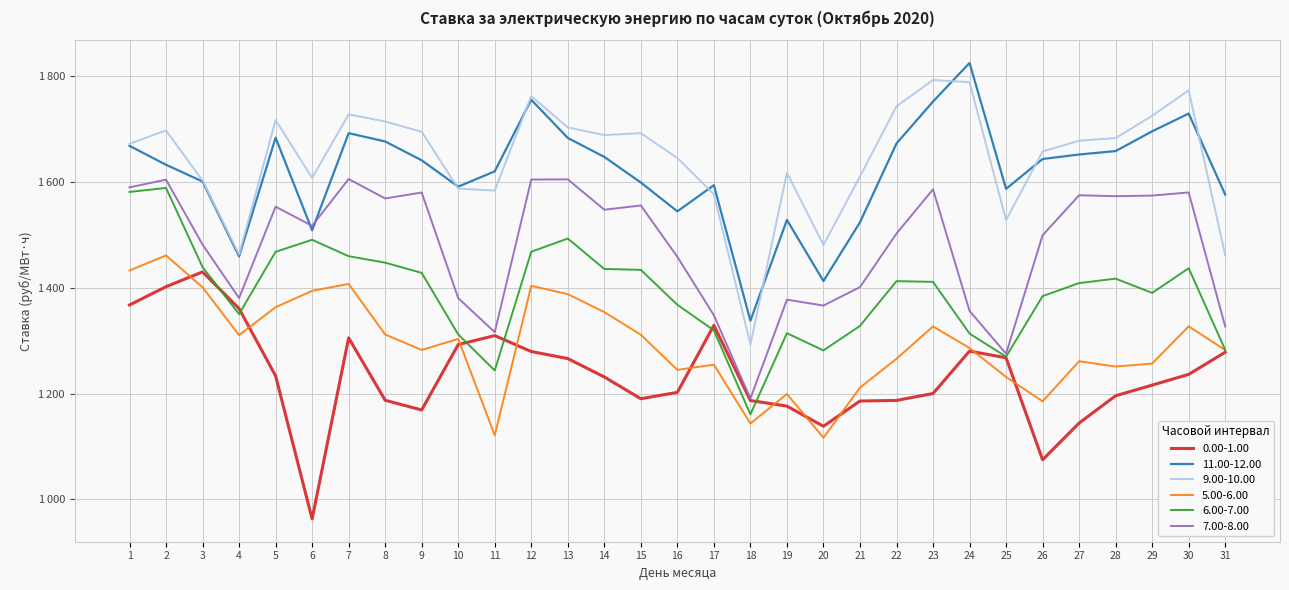

True or false: 9.00-10.00 and 6.00-7.00 cross at least once.

False